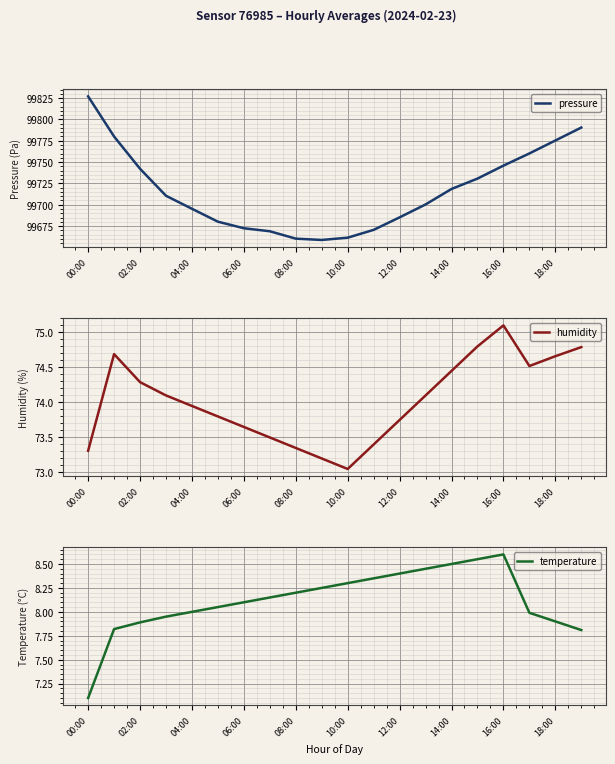

Read the humidity value at 13.

74.1